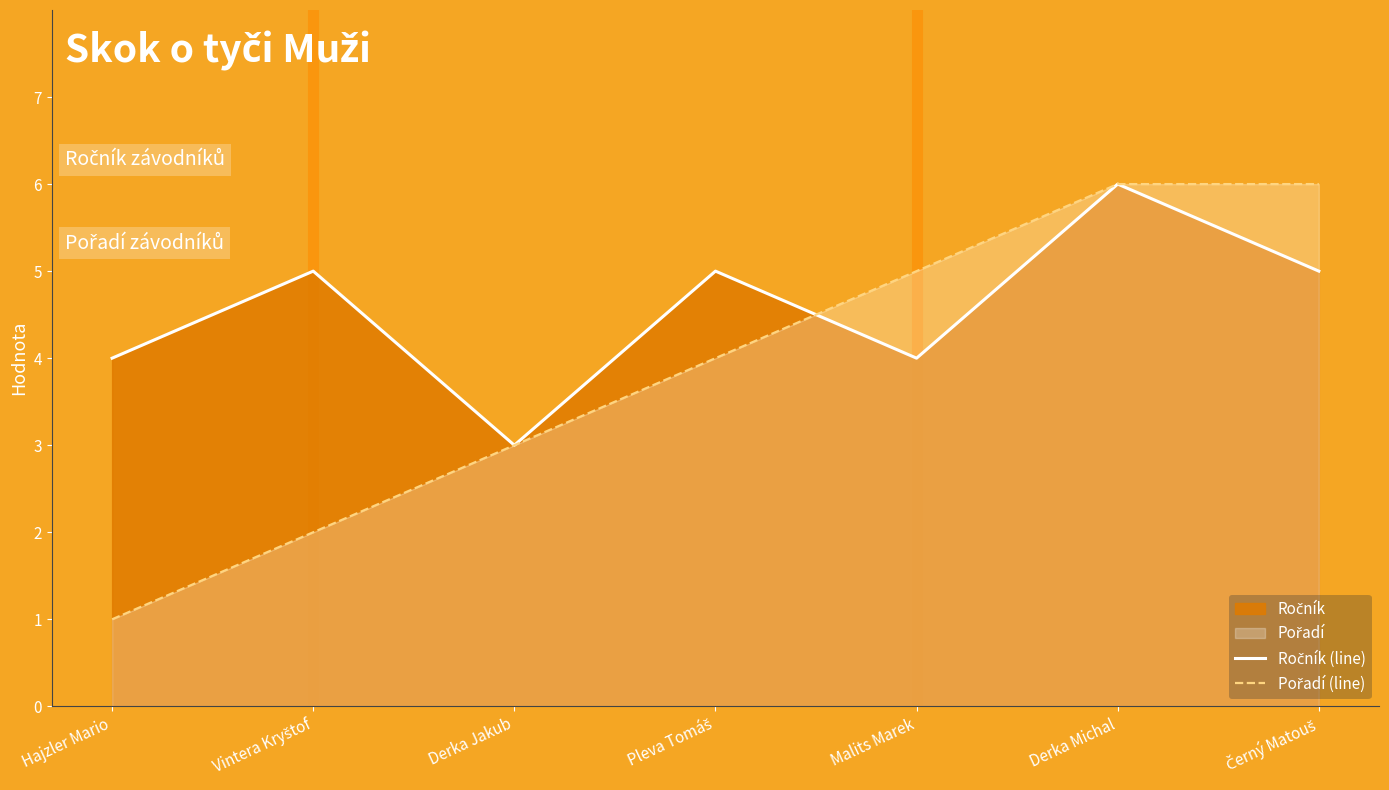

How many lines are shown in the chart?

2